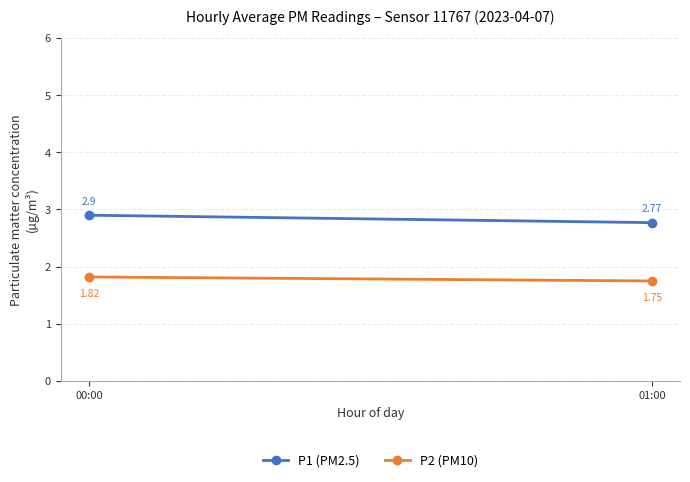

At which category does the chart reach its peak across all series?

00:00